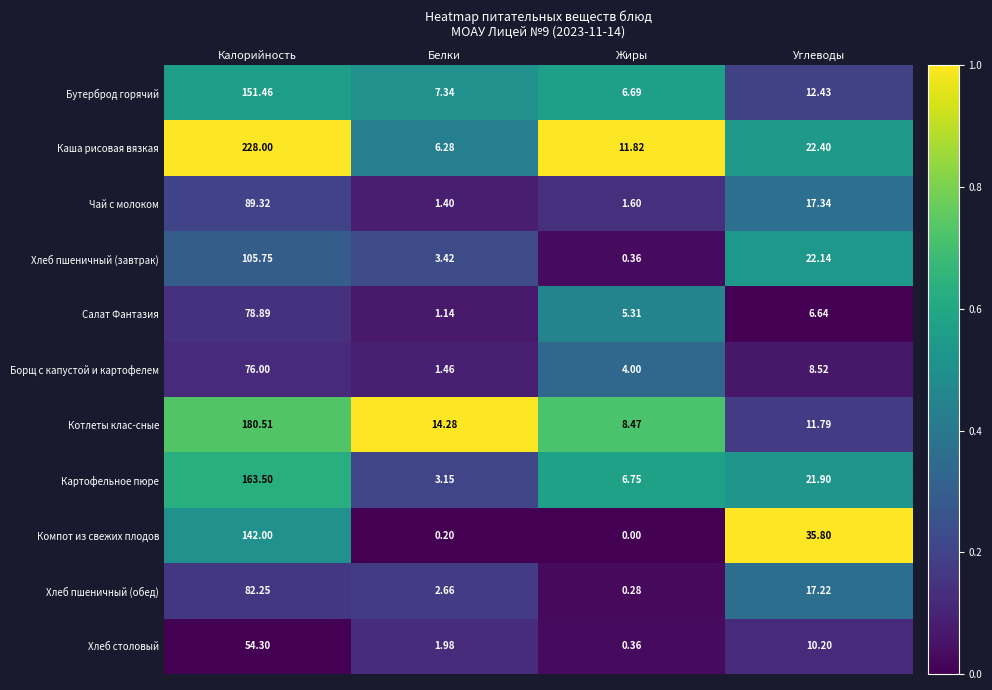

What is the total value across all series at Жиры?

45.6